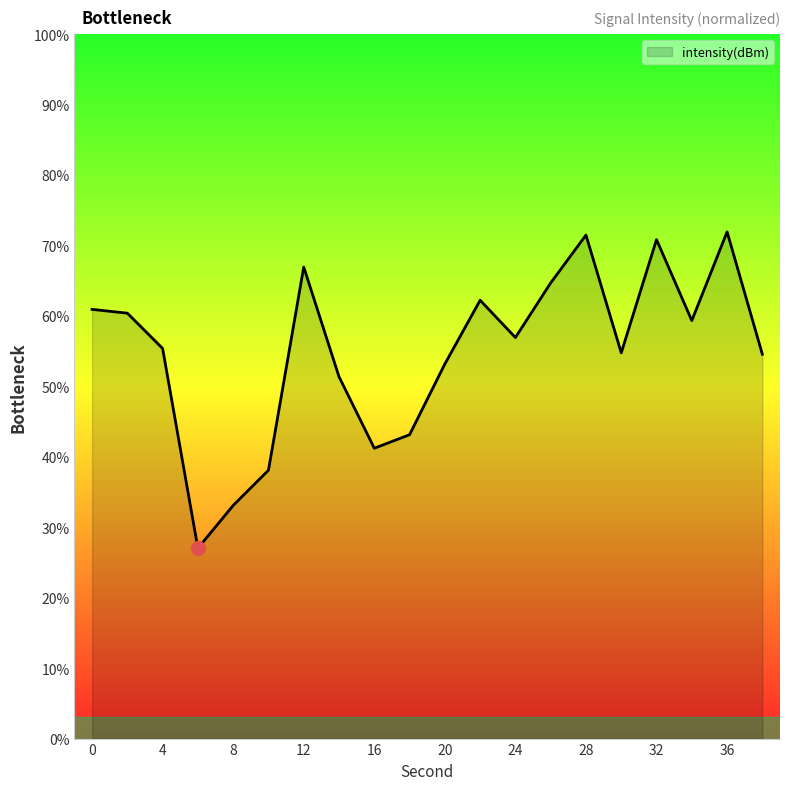

What is the greatest value displayed?

71.9